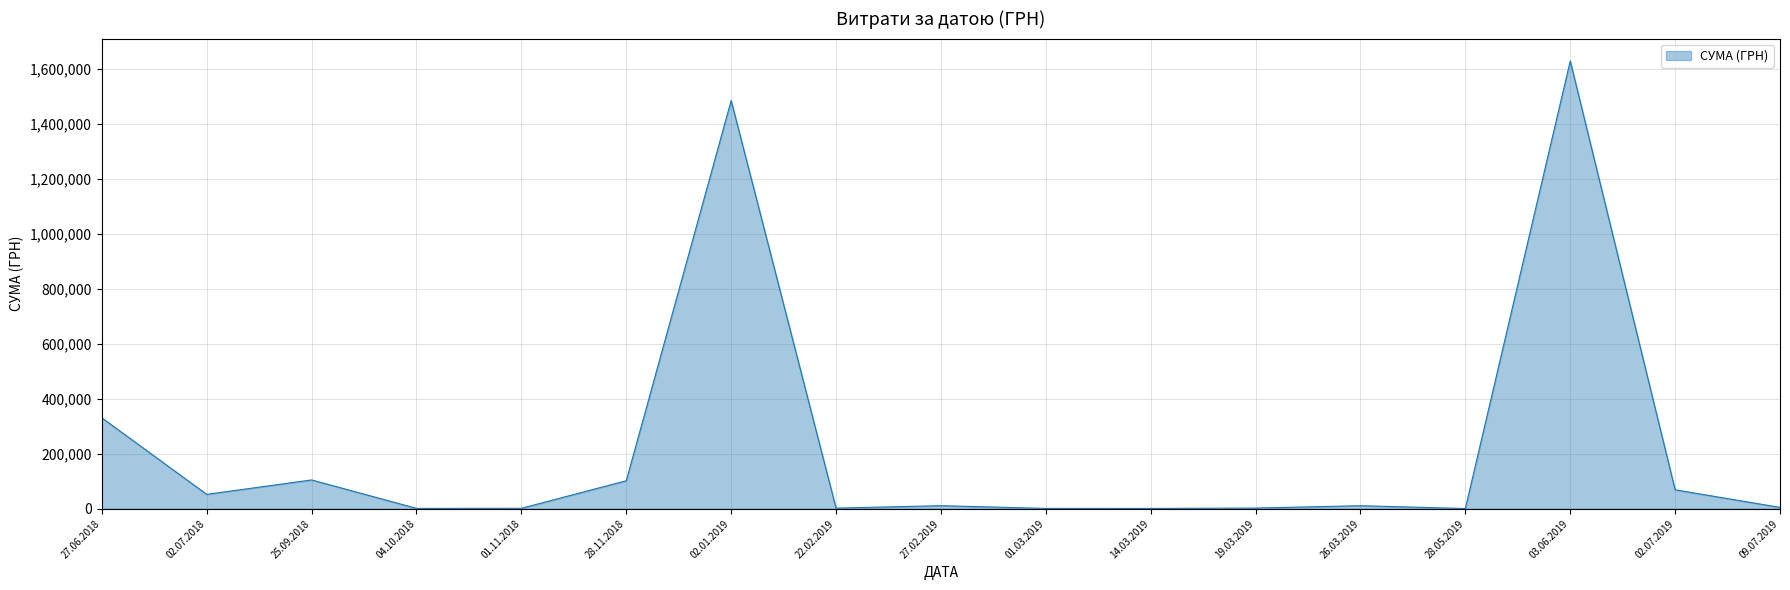

What is the maximum value shown in the chart?

1630052.7